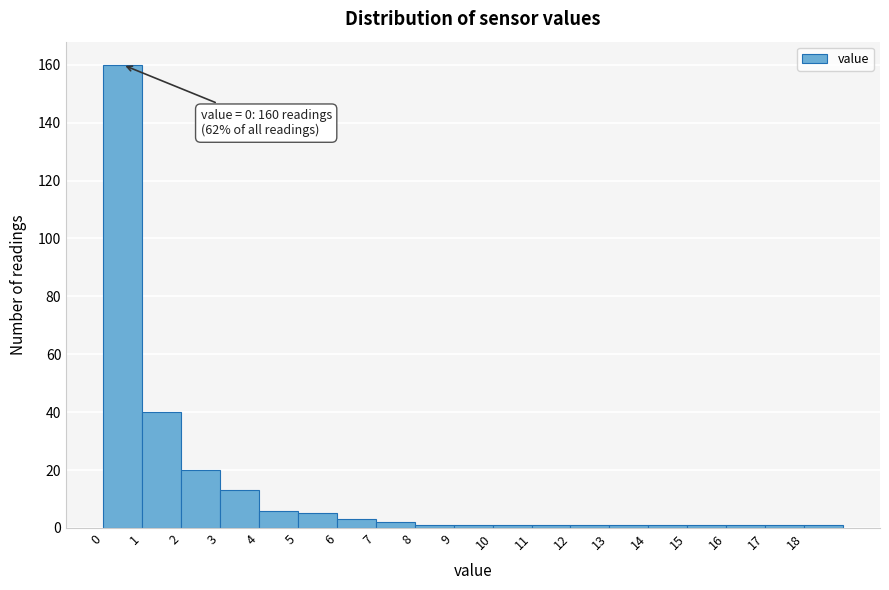

Over which range of the x-axis is the bar tallest?

0 to 1